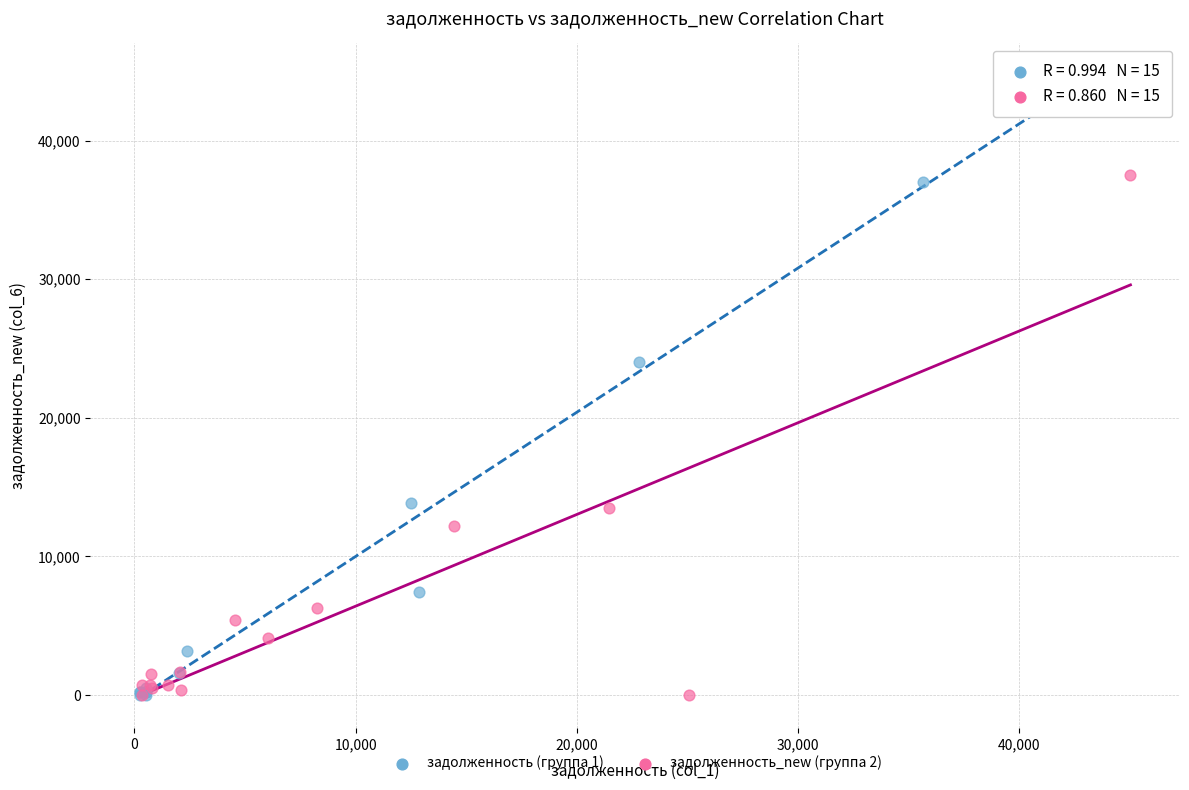

What are all the series names shown in the legend?

задолженность (группа 1), задолженность_new (группа 2)